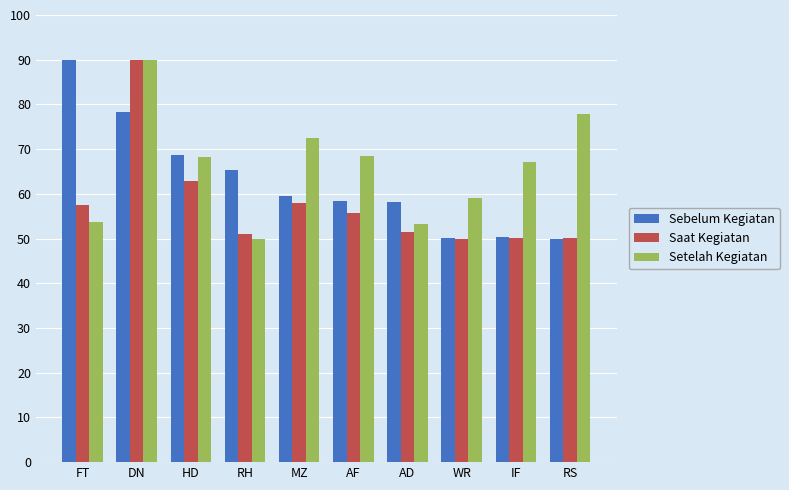

Is it true that Sebelum Kegiatan equals 117.9 at HD?

False